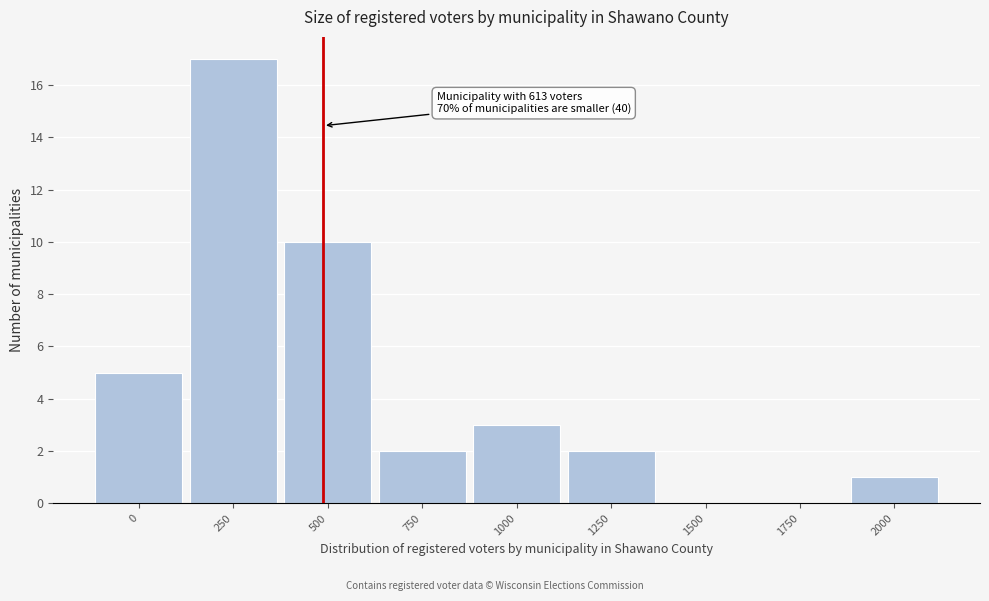

Reading left to right, transcribe all the data shown in this chart.

0=5	250=17	500=10	750=2	1000=3	1250=2	1500=0	1750=0	2000=1